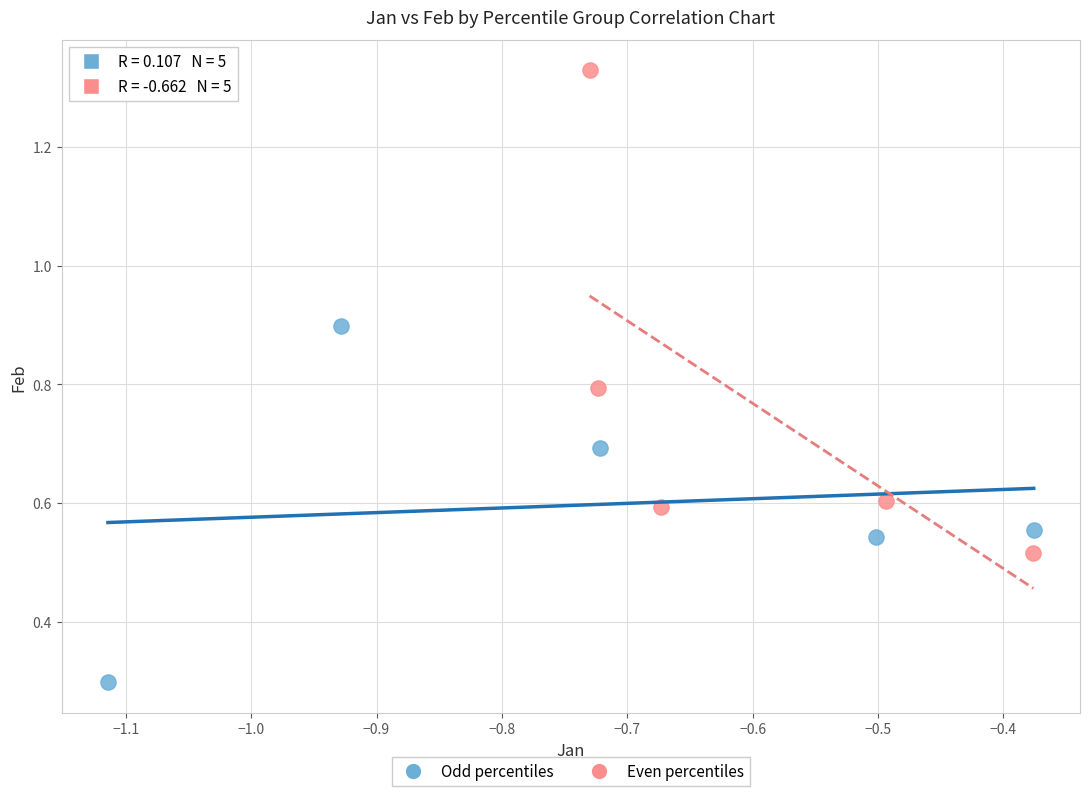

Which series reaches the maximum Y coordinate?

Even percentiles